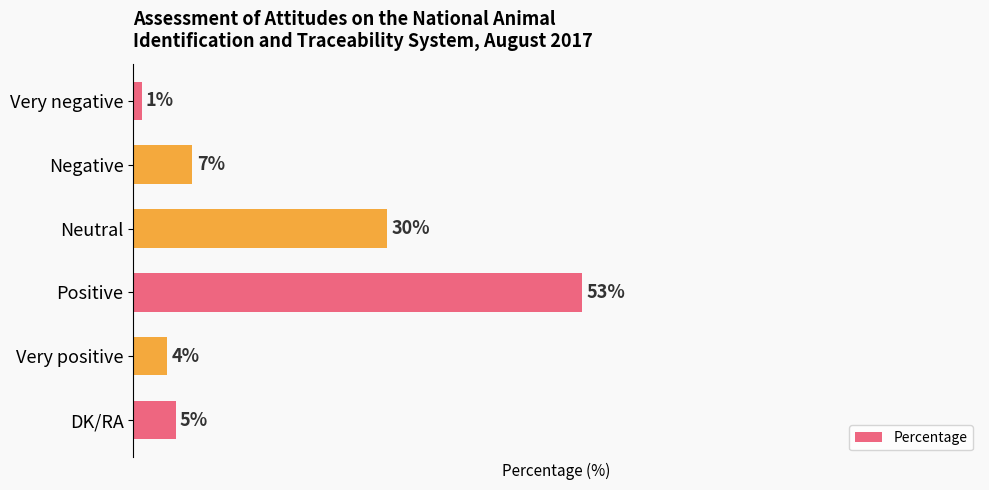

What is the label of the 6th bar from the top?

DK/RA